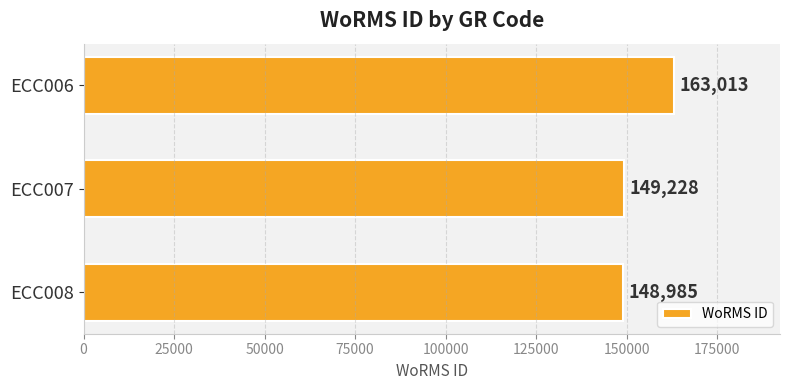

The value at ECC007 is 149228. True or false?

True